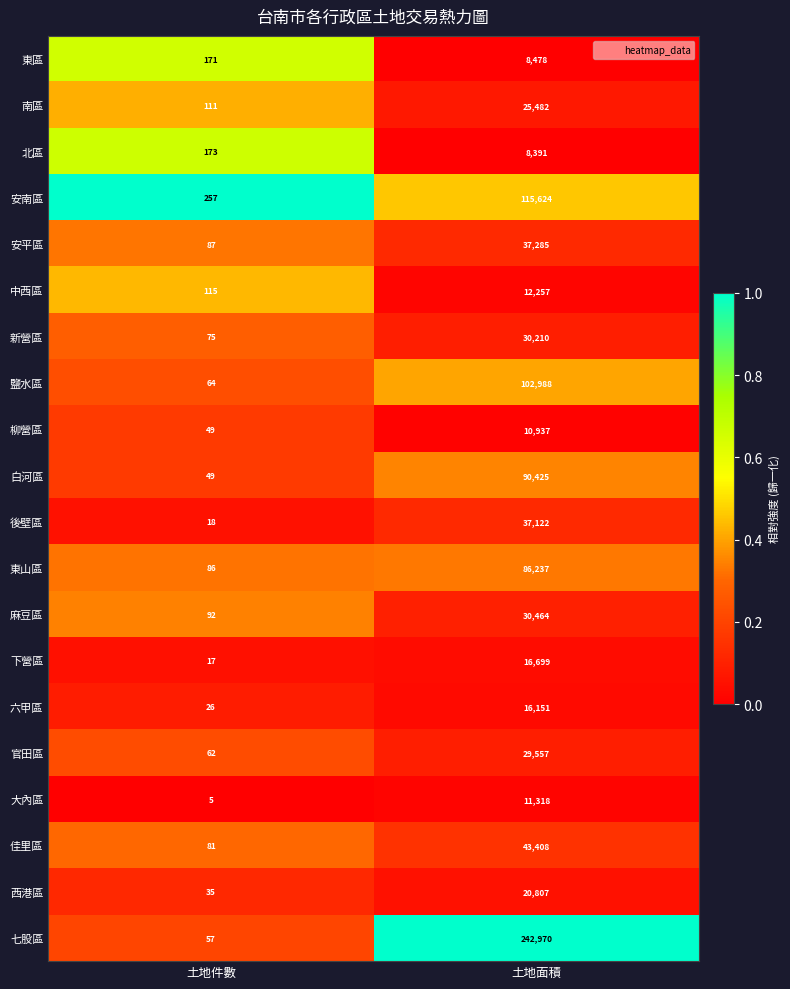

Which series has the largest range (max minus min)?

七股區